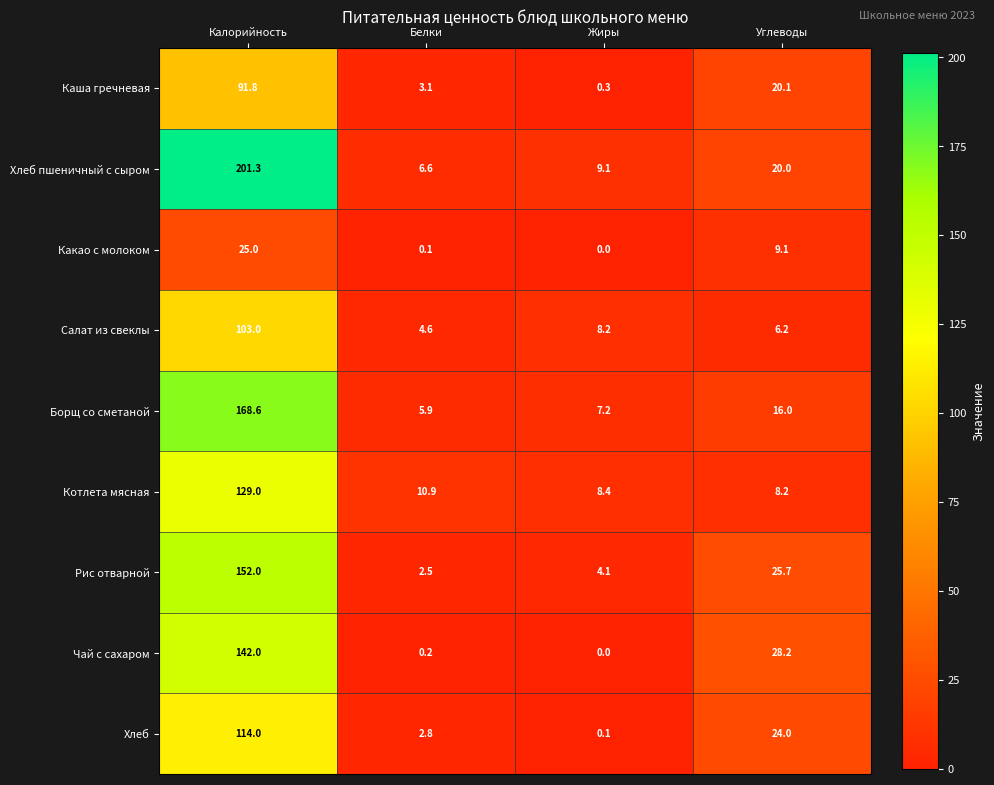

Which series has the largest total across all categories?

Хлеб пшеничный с сыром